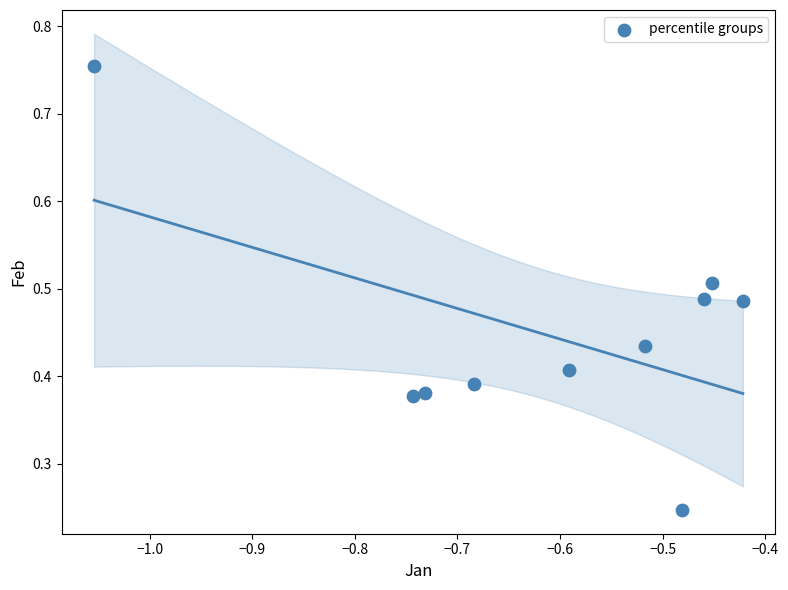

What is the average X value?

-0.6